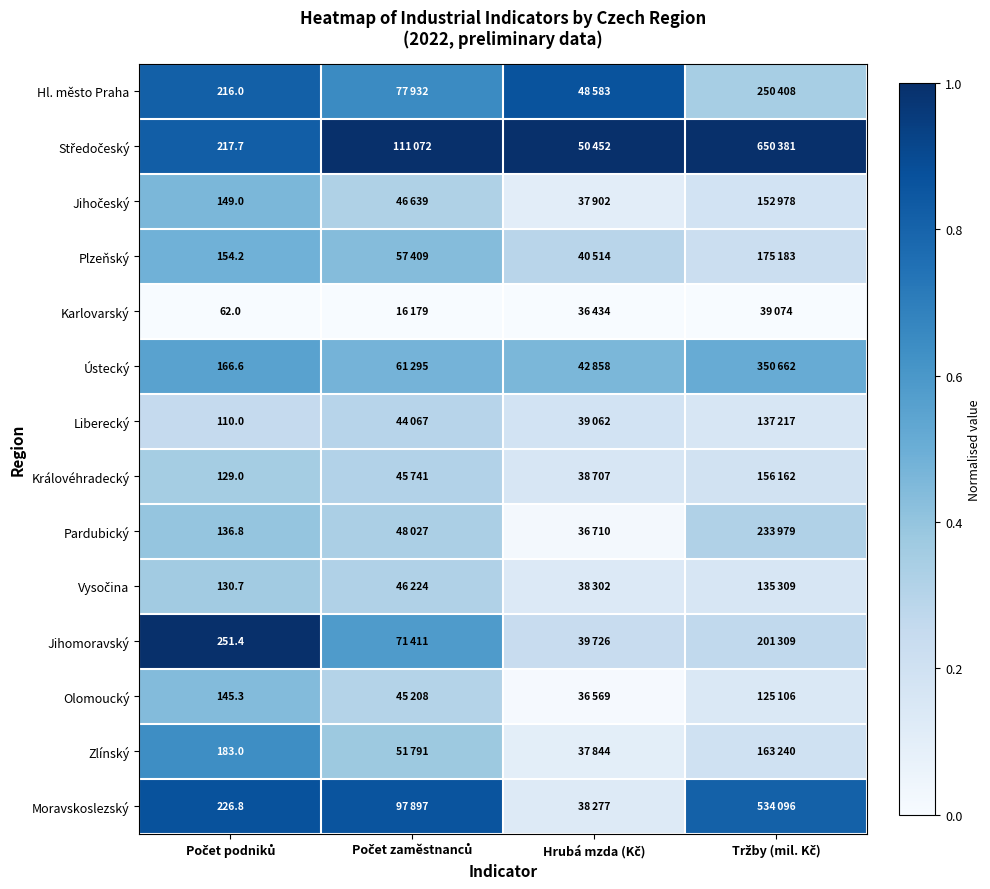

The Středočeský series shows 0.8 at Počet podniků. True or false?

True